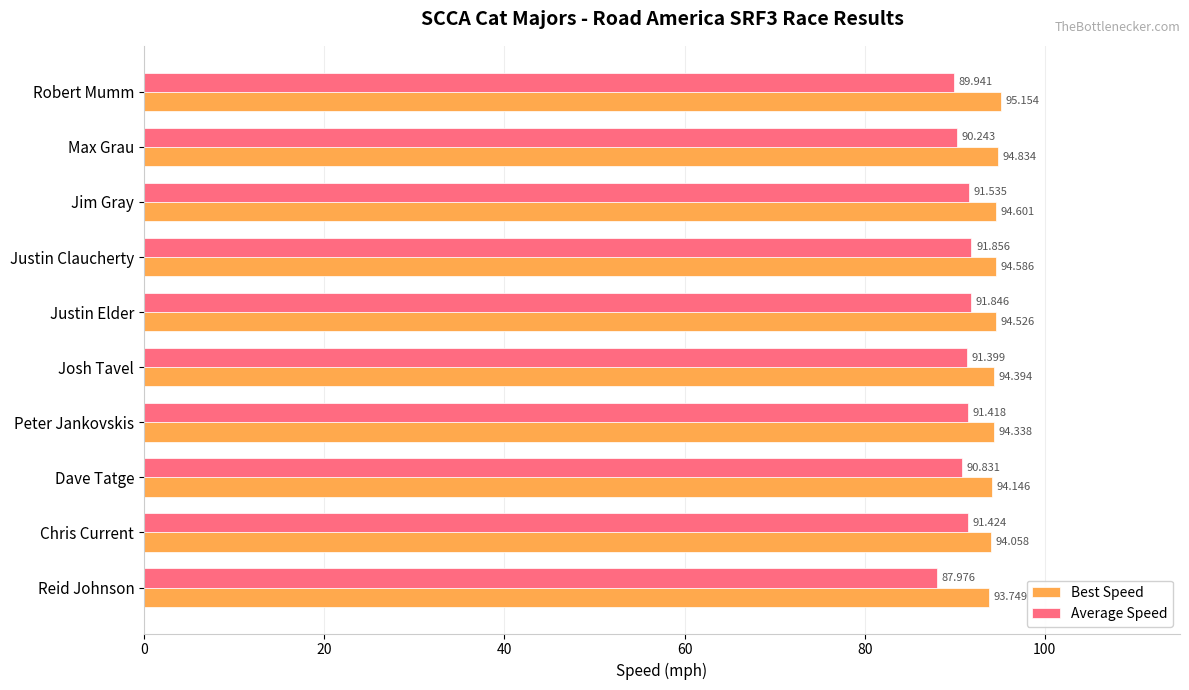

List the labels in order of Best Speed value, largest first.

Robert Mumm, Max Grau, Jim Gray, Justin Claucherty, Justin Elder, Josh Tavel, Peter Jankovskis, Dave Tatge, Chris Current, Reid Johnson